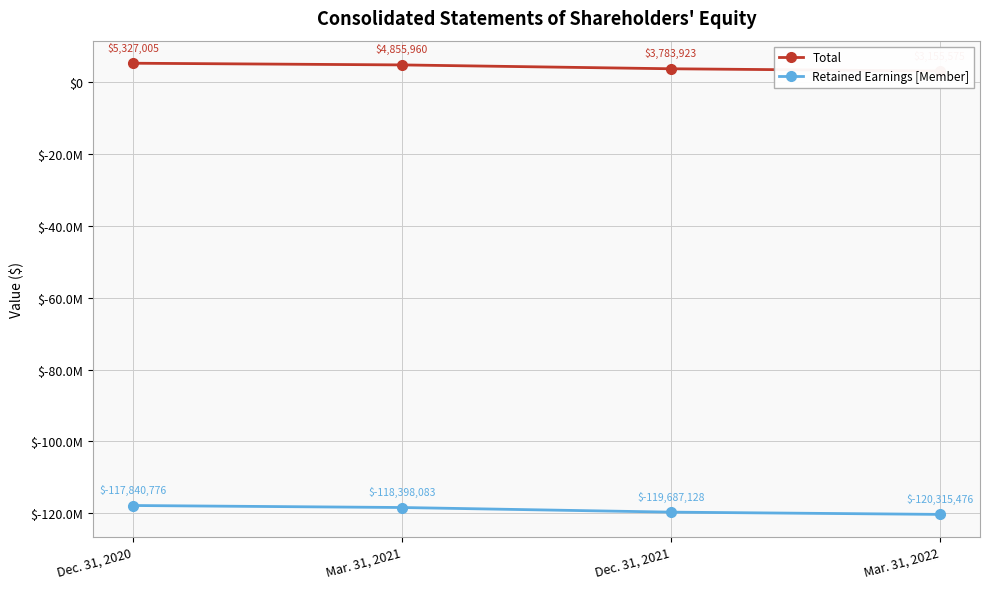

Is this an area chart (filled region under the line)?

No